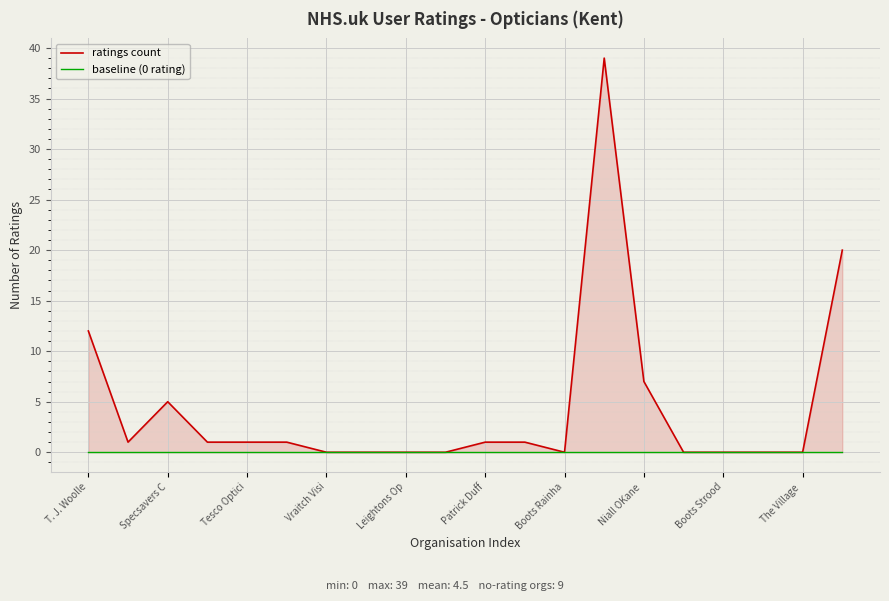

At which label is ratings count closest to 19?

19